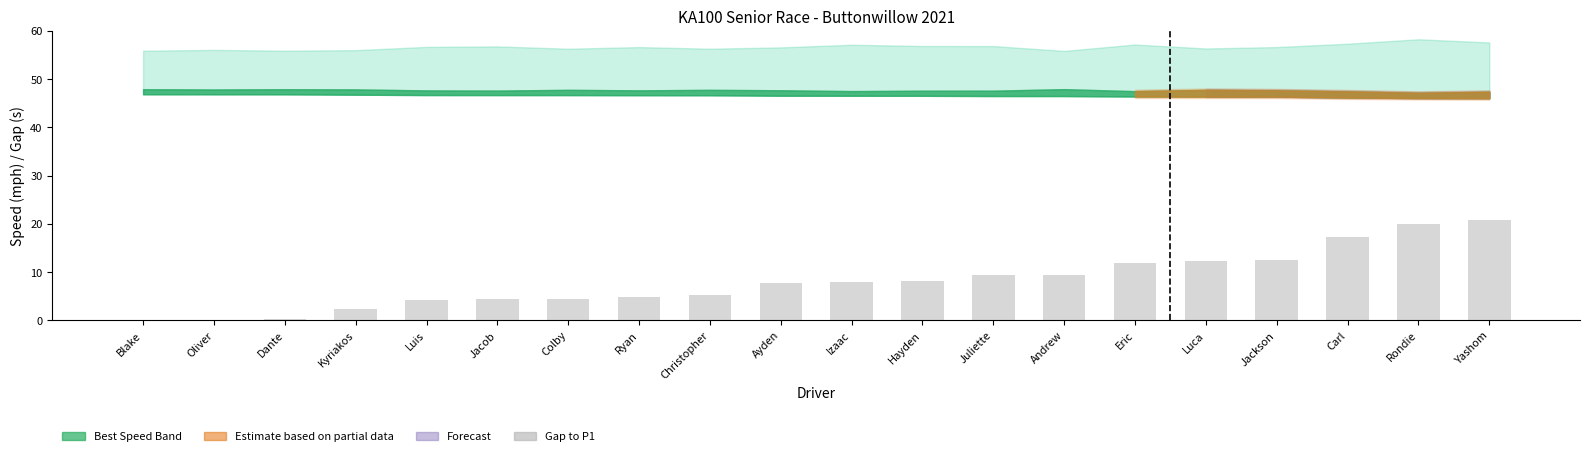

Are the bars horizontal?

No